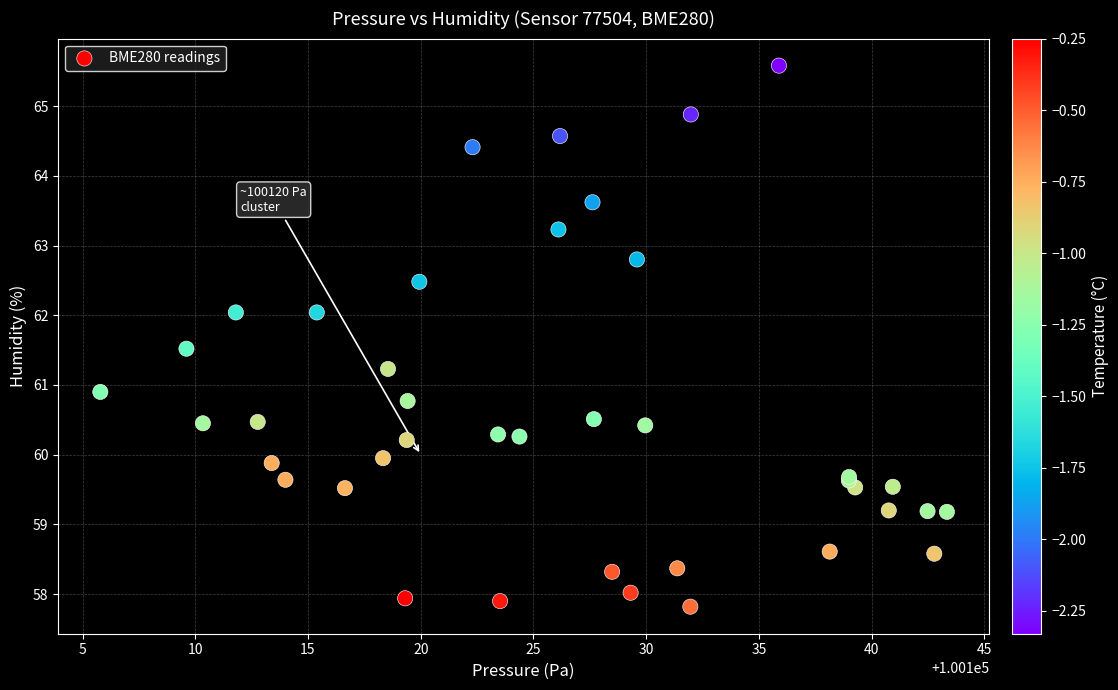

What Y value in the scatter plot is closest to 61?

60.9